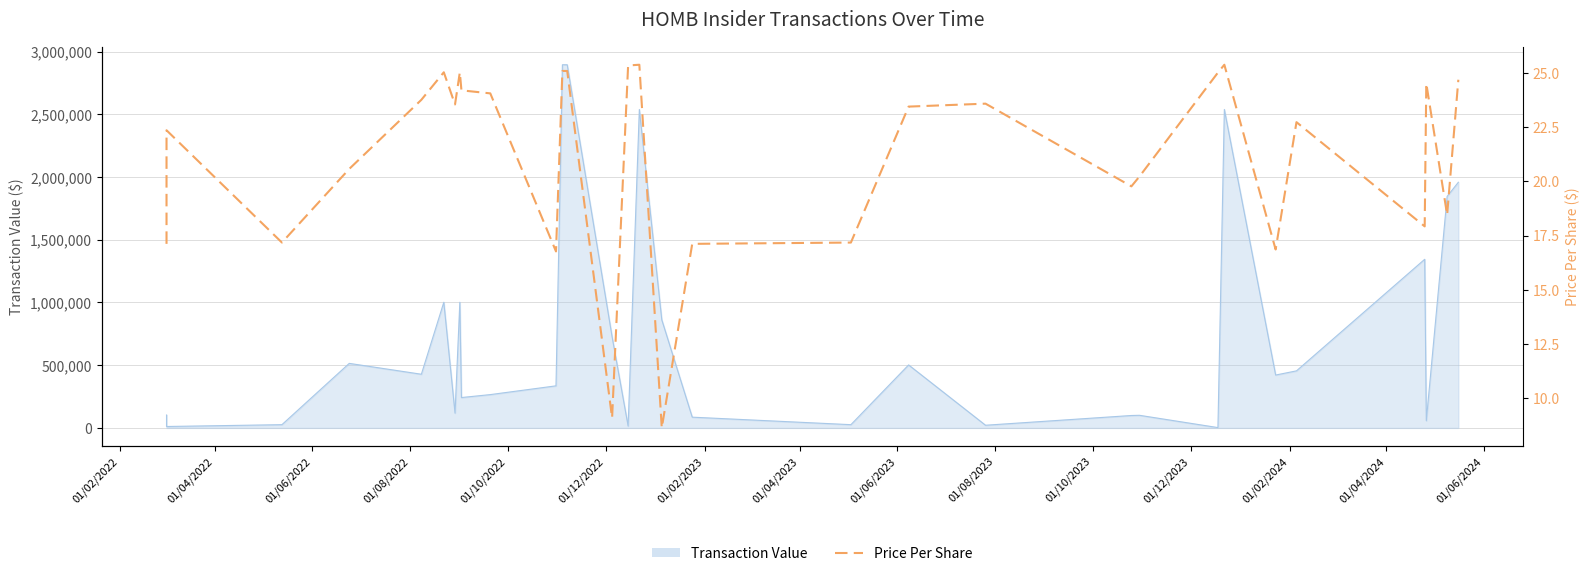

Does the chart have visible grid lines?

Yes